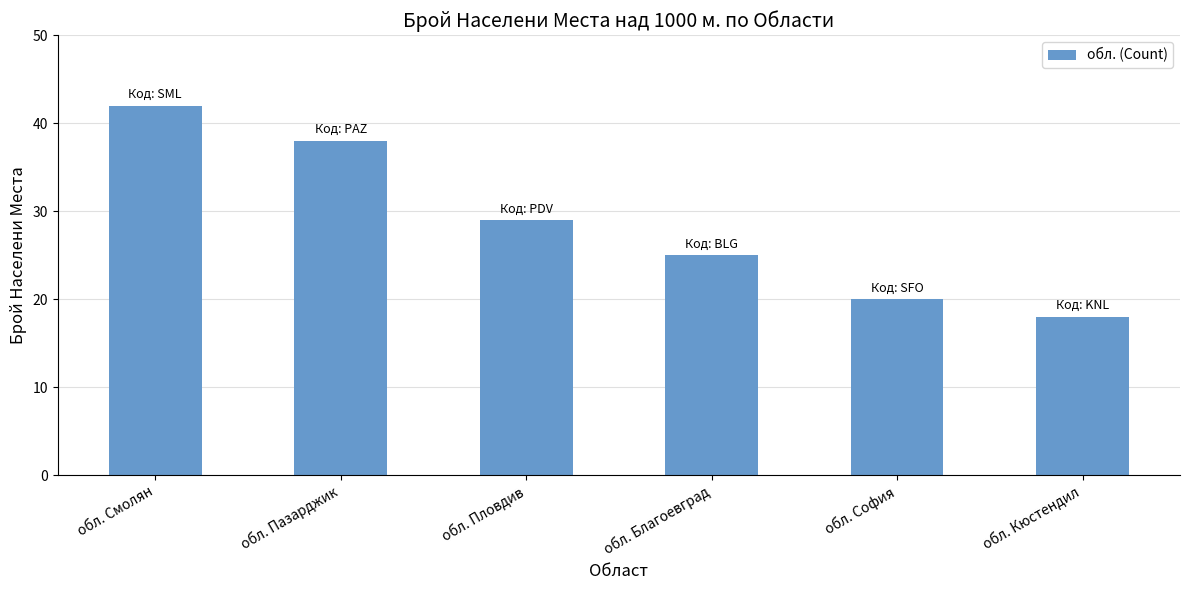

What is the maximum value shown in the chart?

42